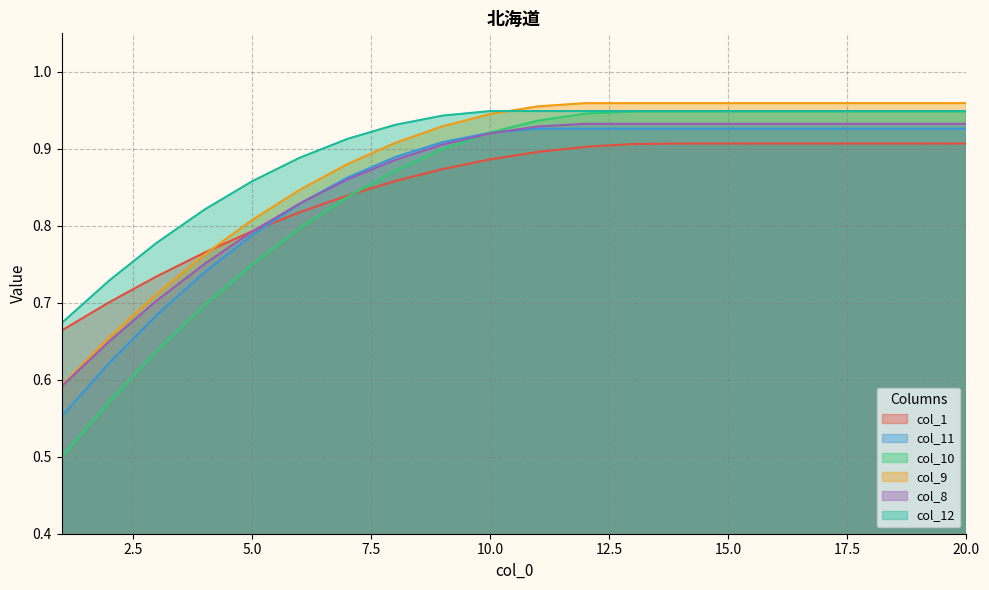

True or false: col_8 and col_12 cross at least once.

False